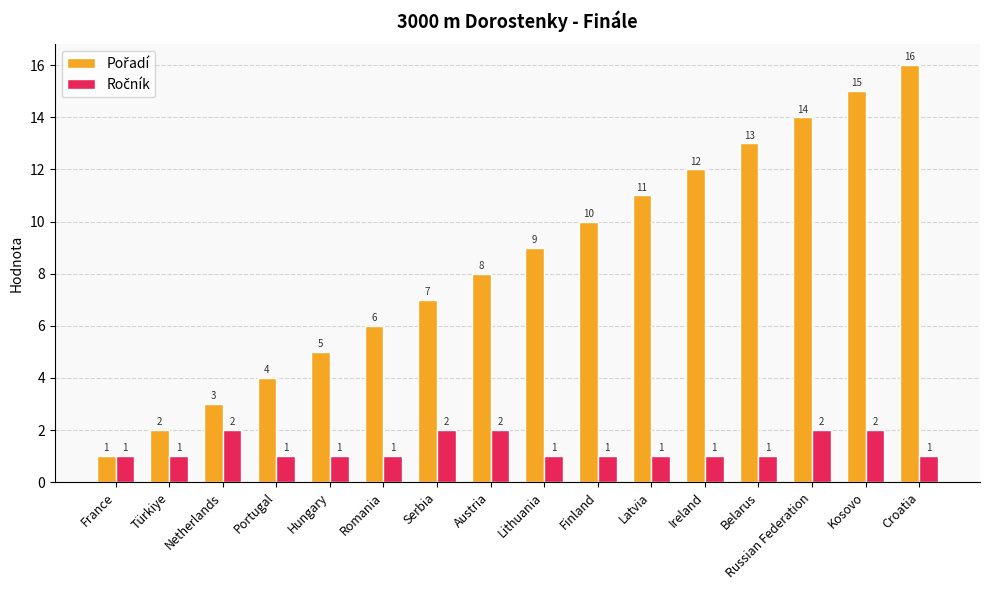

What is the total value across all series at Finland?

11